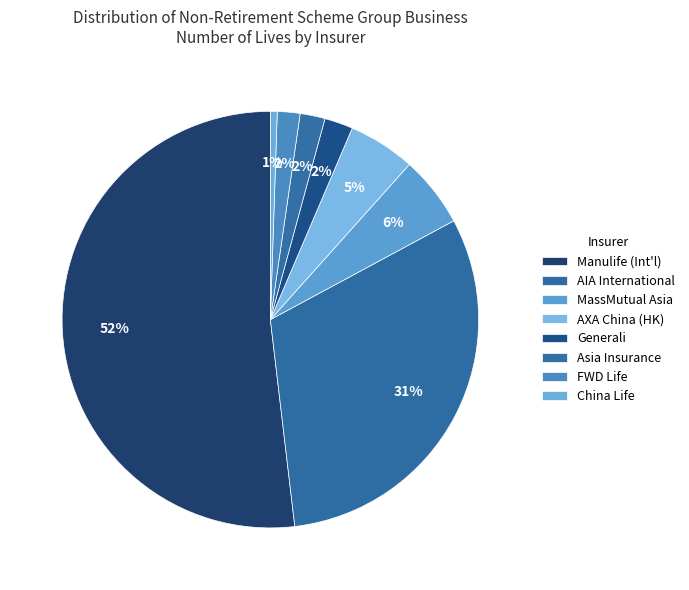

What is the ratio of the value at AIA International to the value at Manulife (Int'l)?

0.6